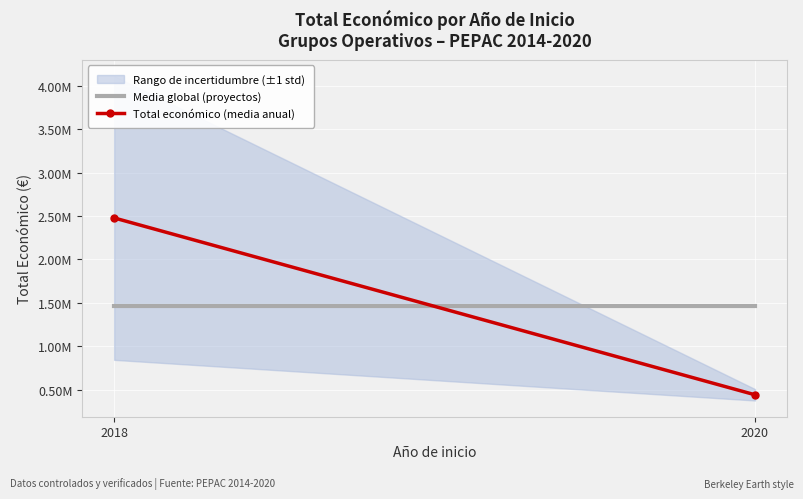

Count the number of data series in this chart.

2